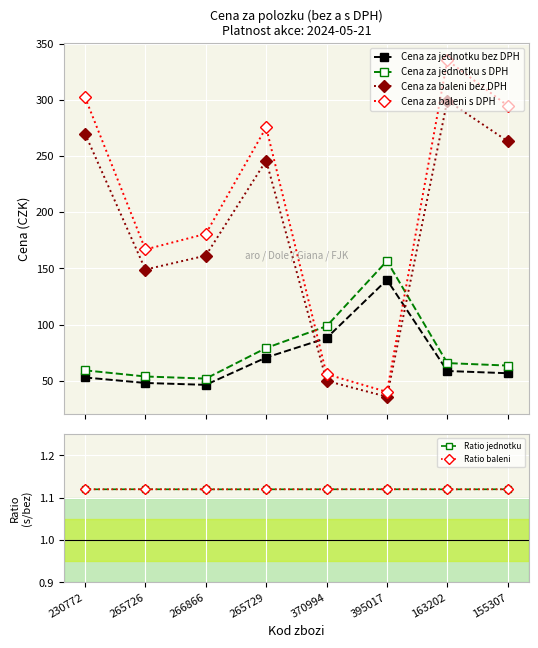

At which category does Cena za baleni s DPH reach its first local peak?

265729